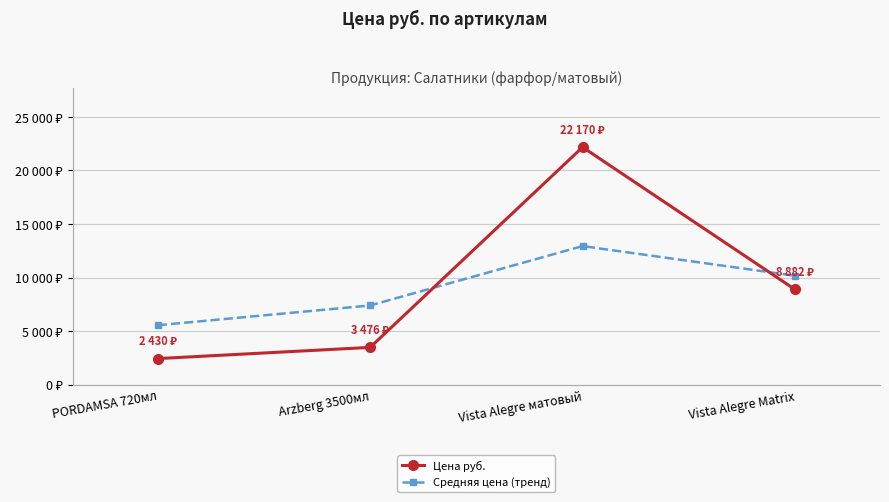

What is the label of the 4th point from the left?

Vista Alegre Matrix